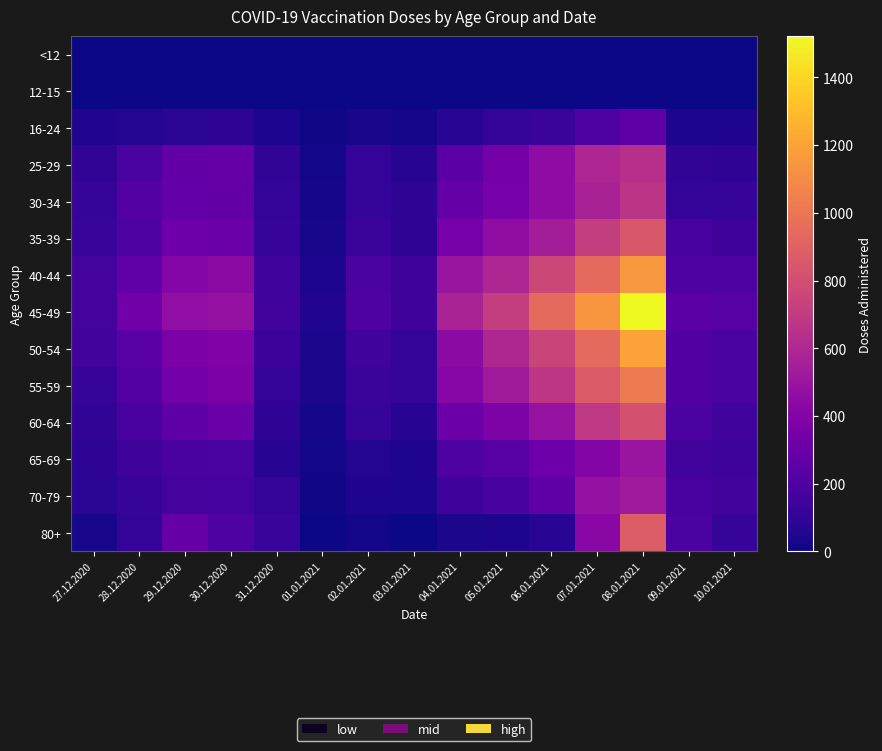

Between 27.12.2020 and 29.12.2020, which series saw the biggest shift?

45-49